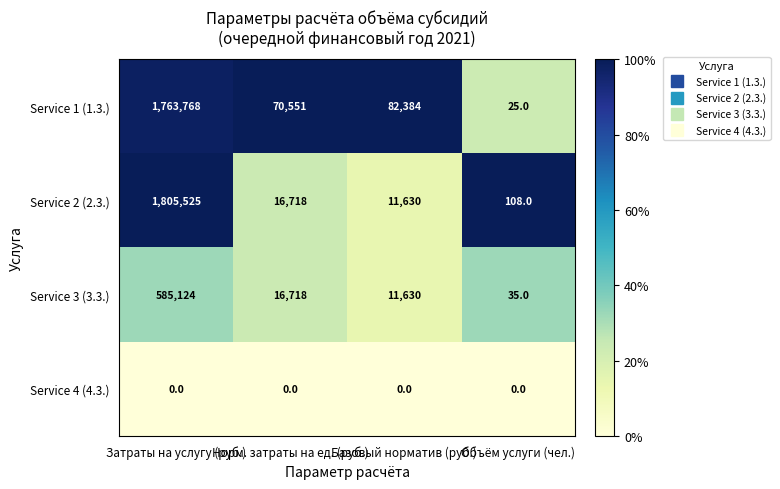

List the series in order of their peak value, lowest first.

Service 4 (4.3.), Service 3 (3.3.), Service 1 (1.3.), Service 2 (2.3.)